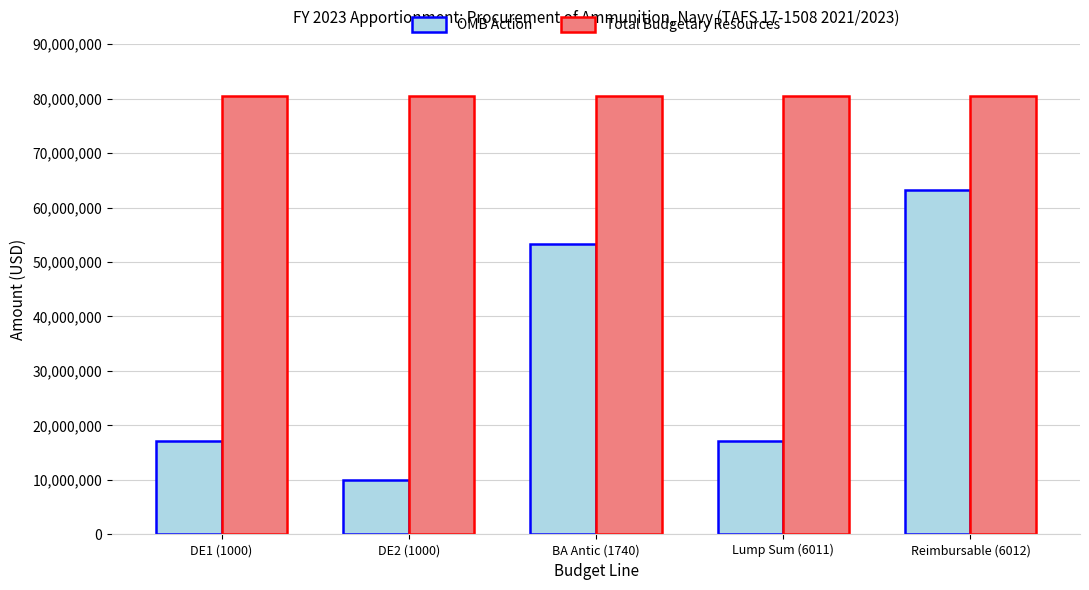

Rank the series by their maximum value, from lowest to highest.

OMB Action, Total Budgetary Resources